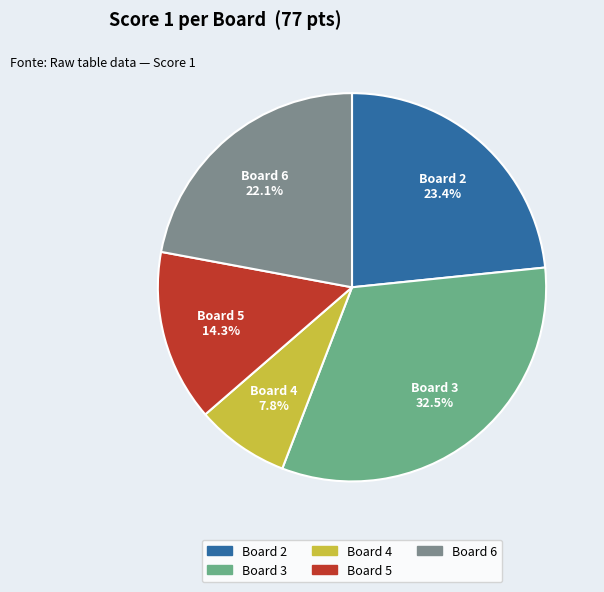

Does any single category account for the majority?

No